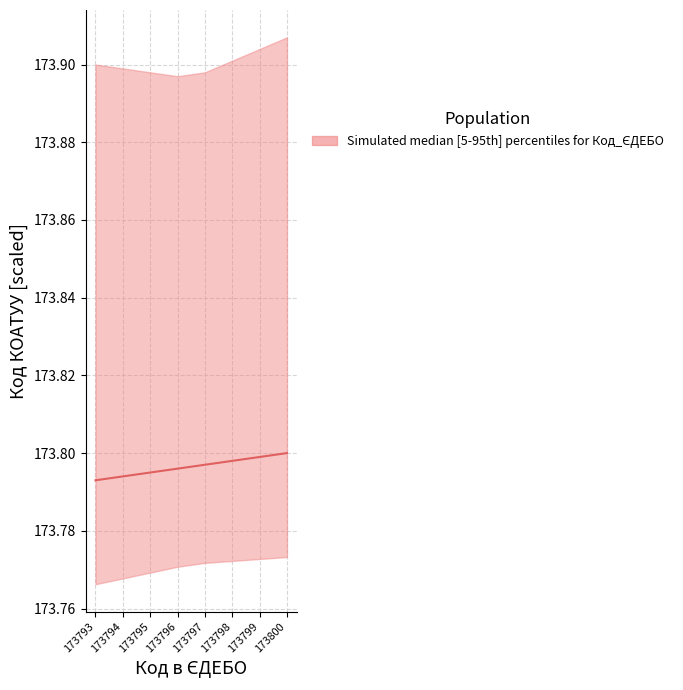

The value at 173795 is 173.8. True or false?

True